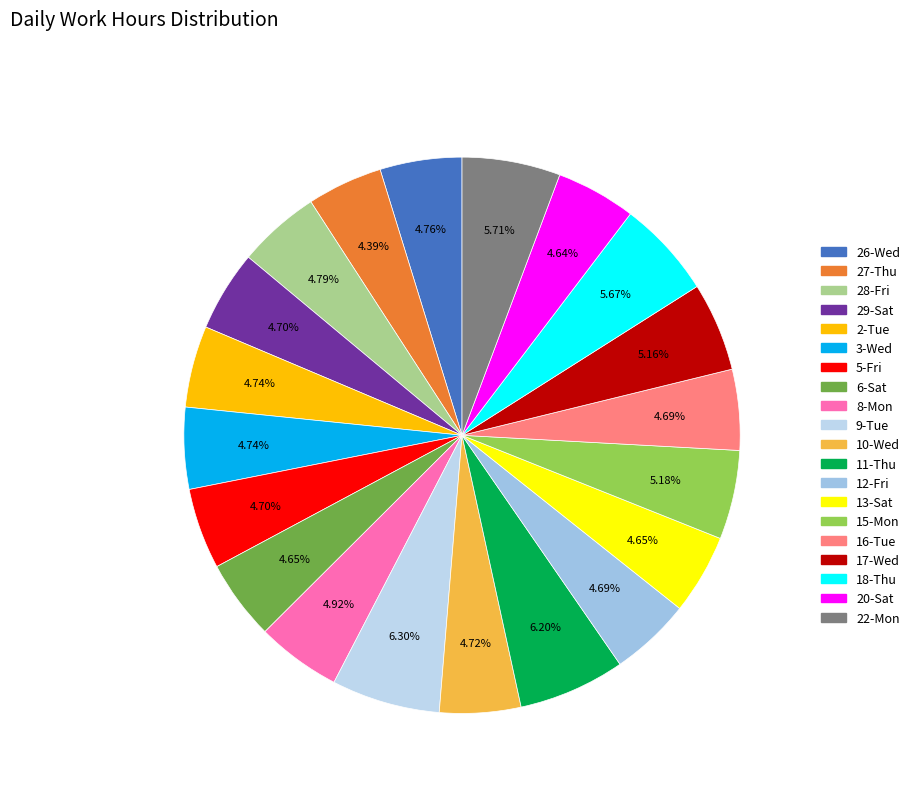

How many slices are in this pie chart?

20